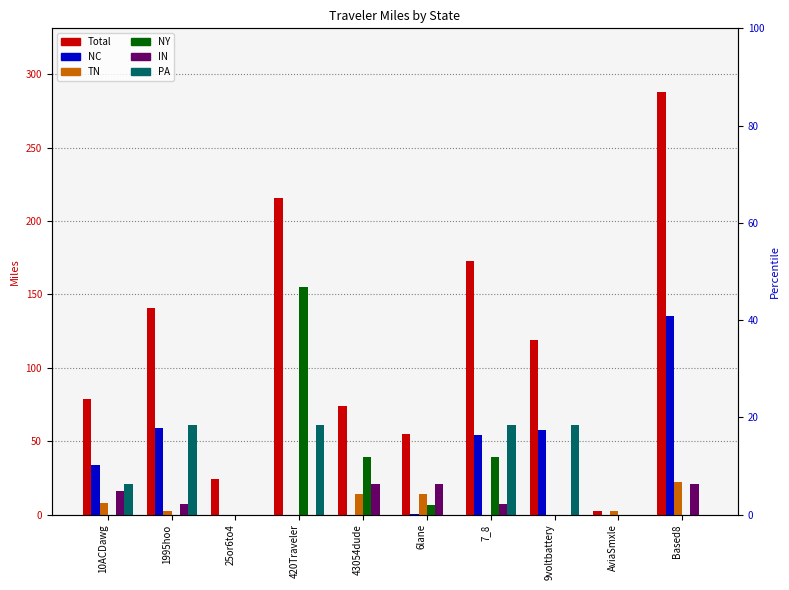

What is the sum of all NY values?

239.9